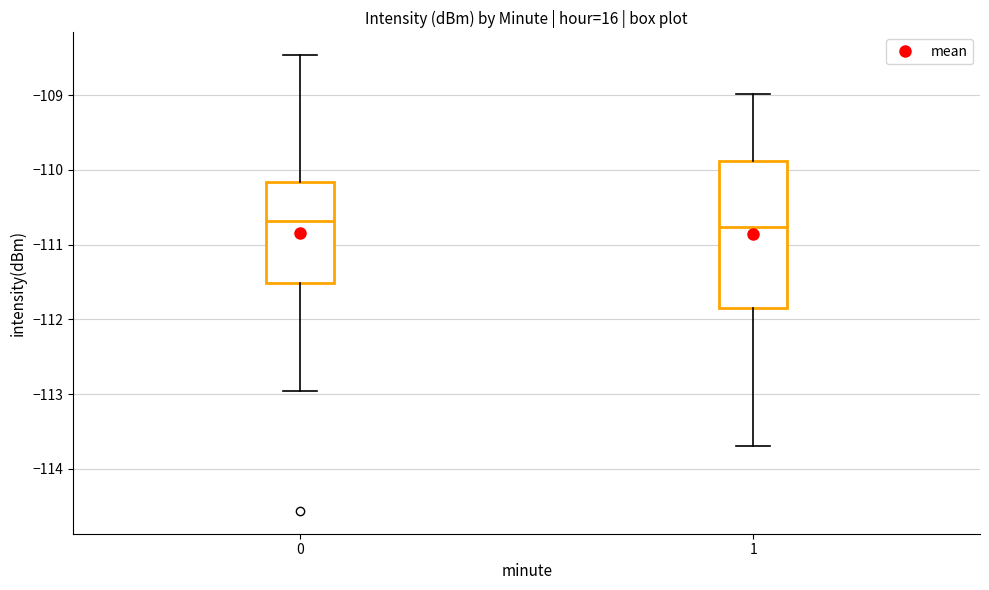

Which box is the tallest, from its lower edge to its upper edge?

1